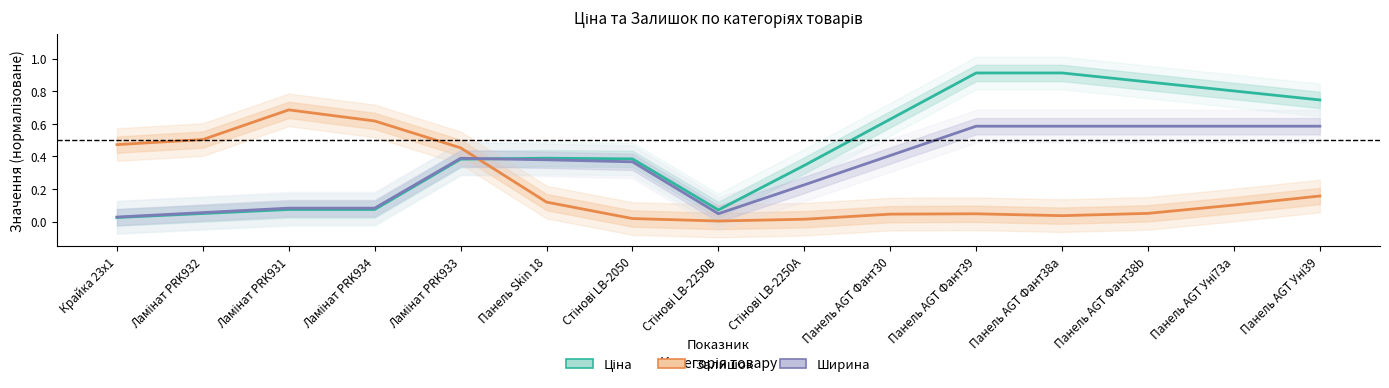

Rank the series at Панель AGT Фант38a from lowest to highest value.

Залишок, Ширина, Ціна